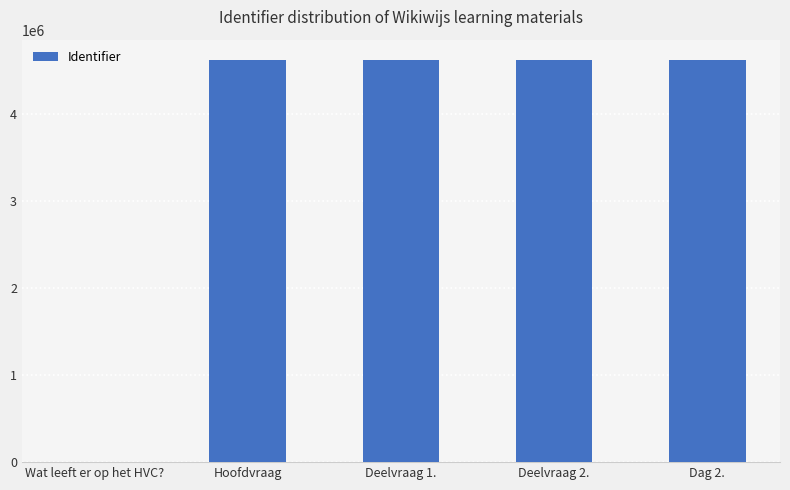

Between Wat leeft er op het HVC? and Deelvraag 1., which is larger?

Deelvraag 1.